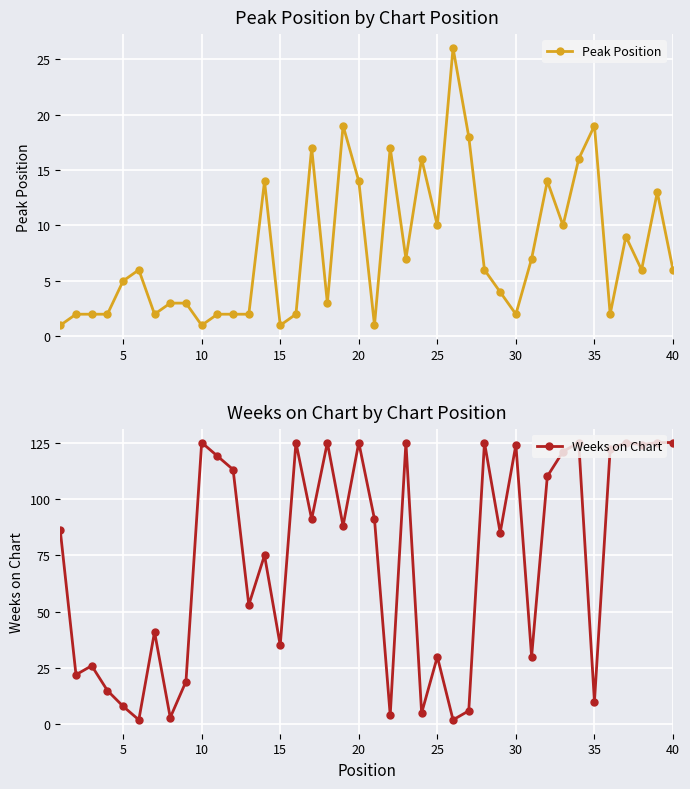

What is the value of the Peak Position point at the 39th from the left?

13